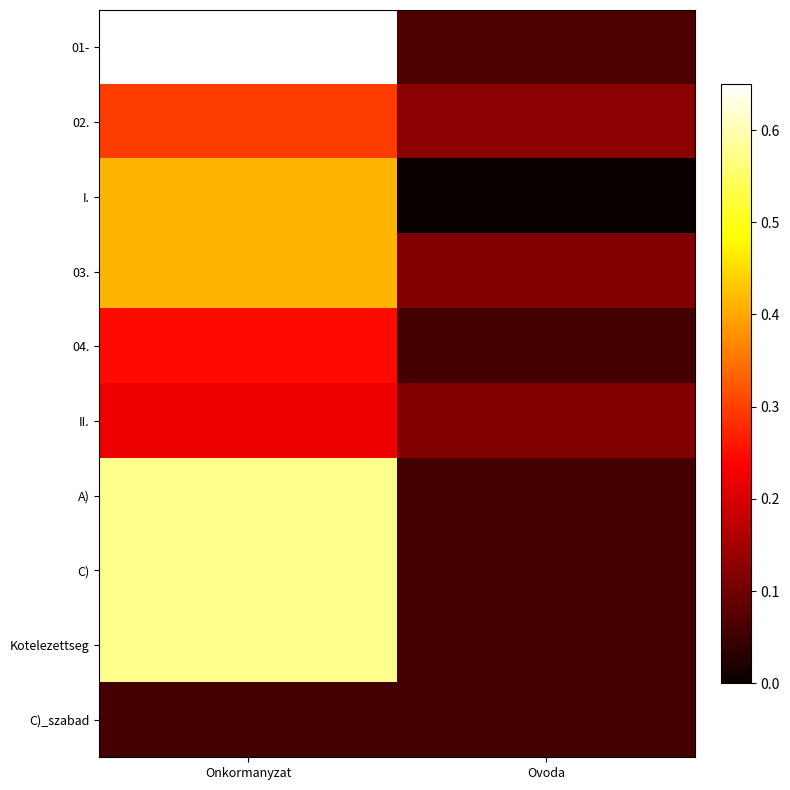

Reading left to right, transcribe all the data shown in this chart.

01-: Onkormanyzat=0.7	Ovoda=0.1
02.: Onkormanyzat=0.3	Ovoda=0.1
I.: Onkormanyzat=0.4	Ovoda=0.0
03.: Onkormanyzat=0.4	Ovoda=0.1
04.: Onkormanyzat=0.2	Ovoda=0.1
II.: Onkormanyzat=0.2	Ovoda=0.1
A): Onkormanyzat=0.6	Ovoda=0.1
C): Onkormanyzat=0.6	Ovoda=0.1
Kotelezettseg: Onkormanyzat=0.6	Ovoda=0.1
C)_szabad: Onkormanyzat=0.1	Ovoda=0.1